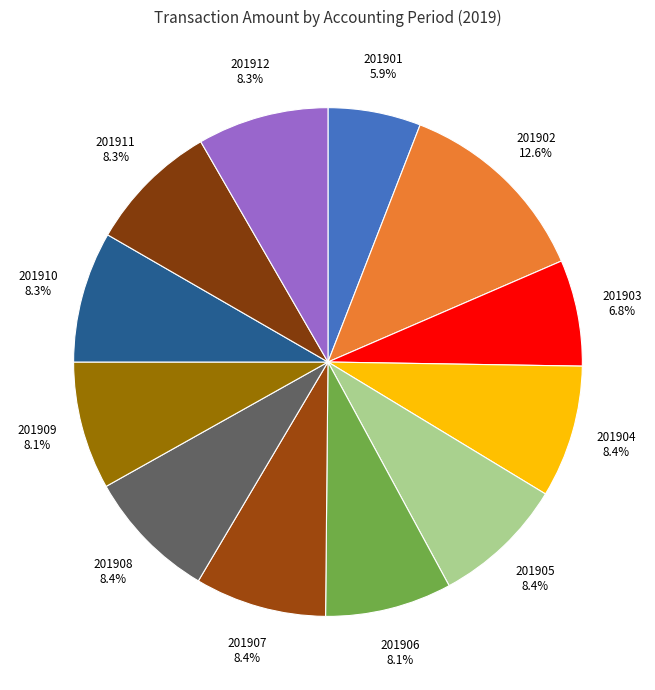

Which category has the smallest portion of the pie?

201901